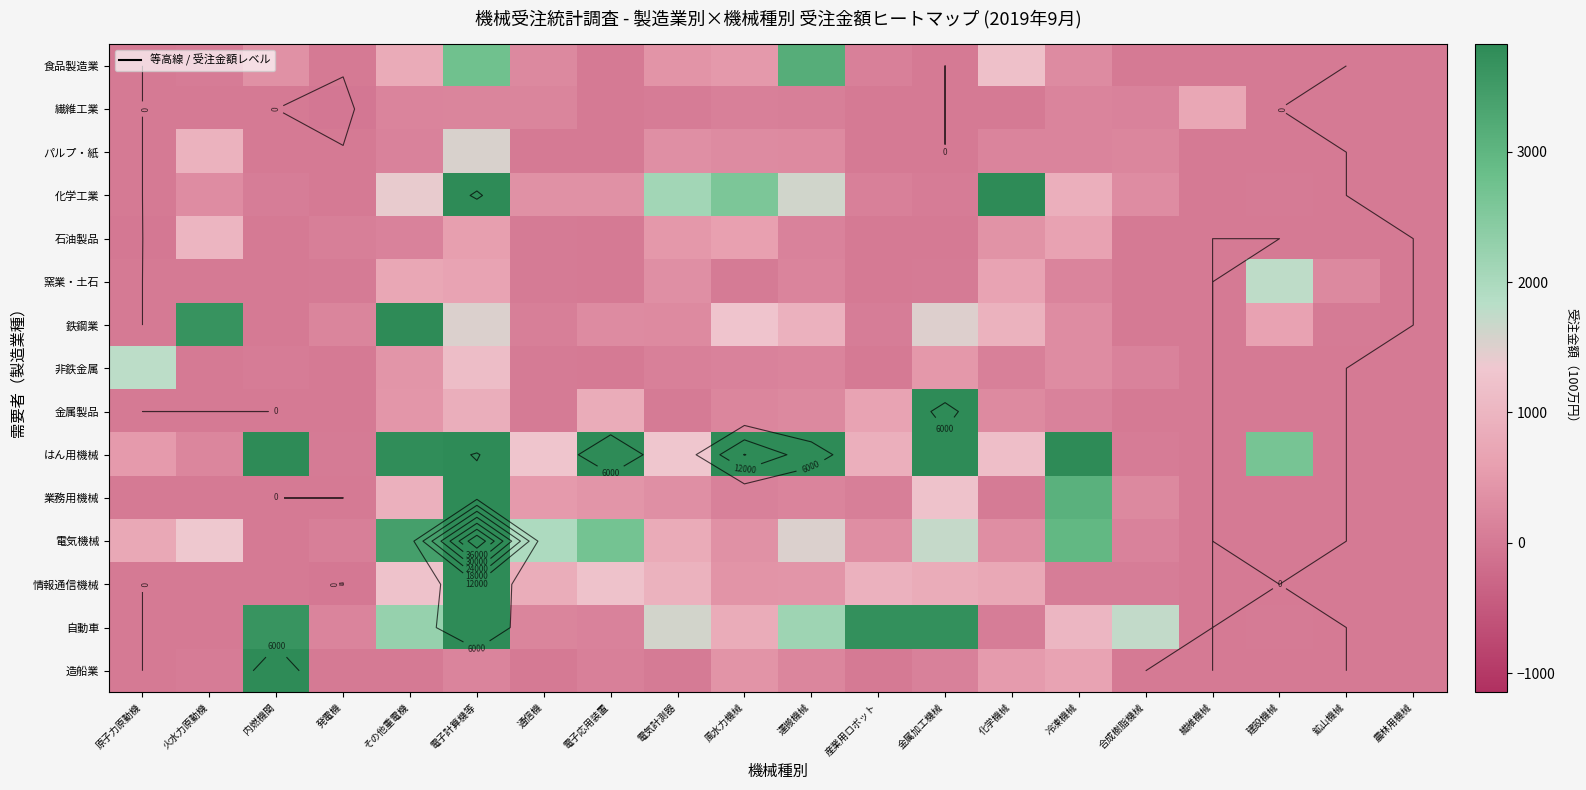

At which category is the sum across all series the highest?

電子計算機等